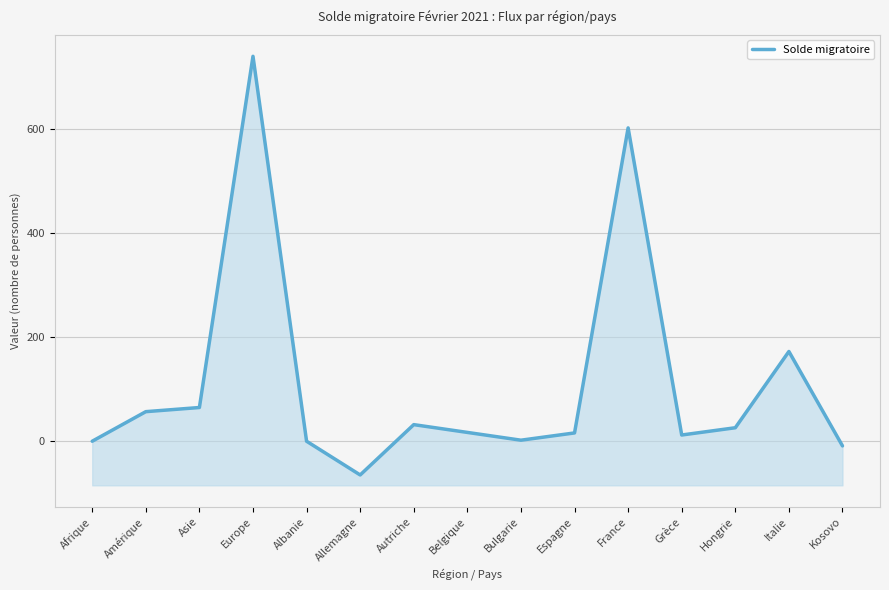

Rank the categories by value from lowest to highest.

Allemagne, Kosovo, Afrique, Albanie, Bulgarie, Grèce, Espagne, Belgique, Hongrie, Autriche, Amérique, Asie, Italie, France, Europe